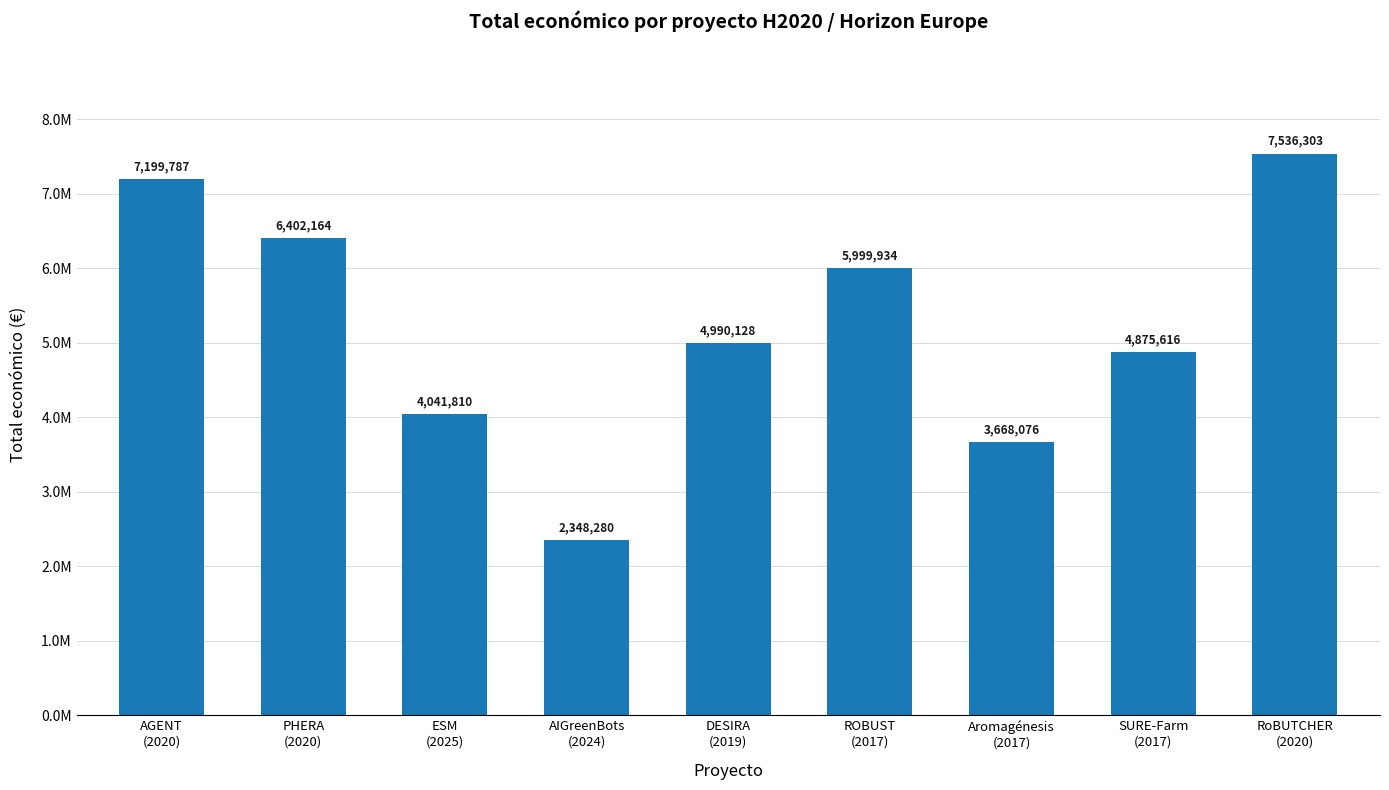

Rank the categories by value from highest to lowest.

RoBUTCHER
(2020), AGENT
(2020), PHERA
(2020), ROBUST
(2017), DESIRA
(2019), SURE-Farm
(2017), ESM
(2025), Aromagénesis
(2017), AIGreenBots
(2024)